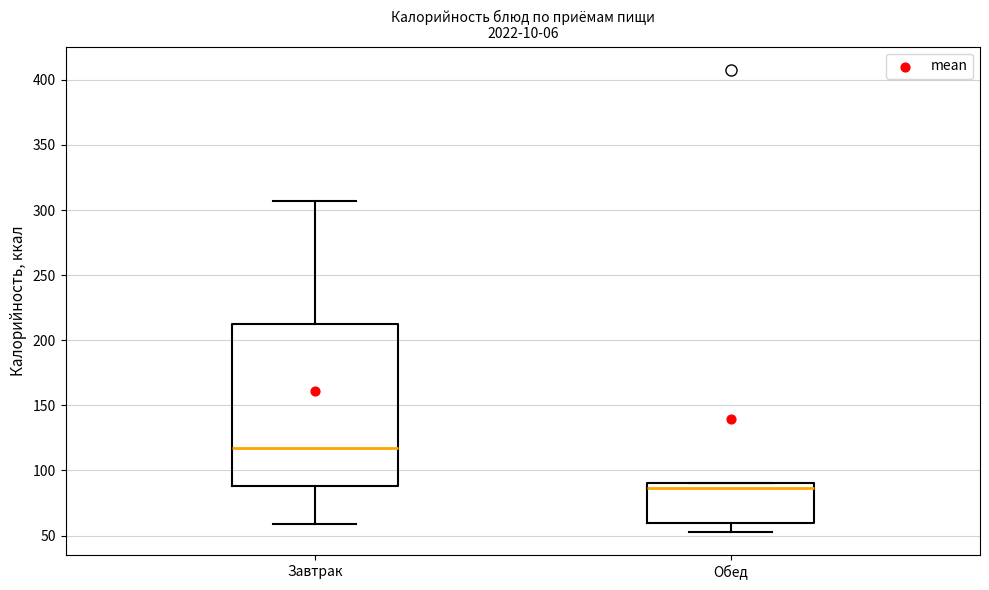

Which box's median line is the lowest?

Обед